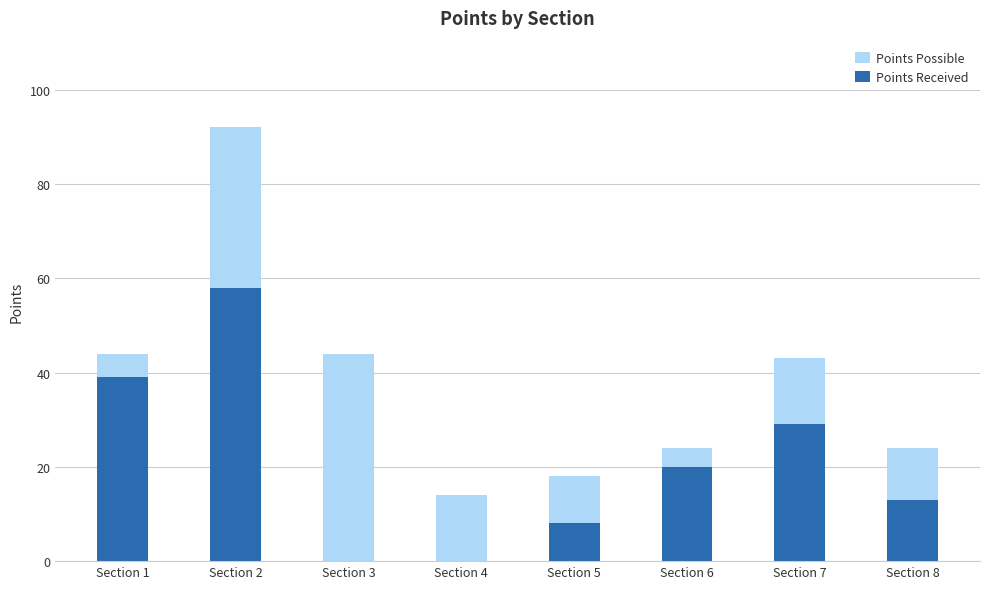

What is the value of the Points Possible bar at the 7th from the left?

43